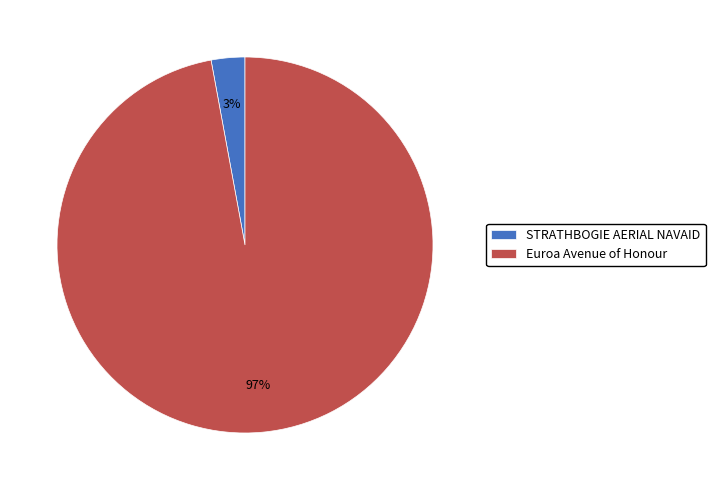

Between Euroa Avenue of Honour and STRATHBOGIE AERIAL NAVAID, which is larger?

Euroa Avenue of Honour